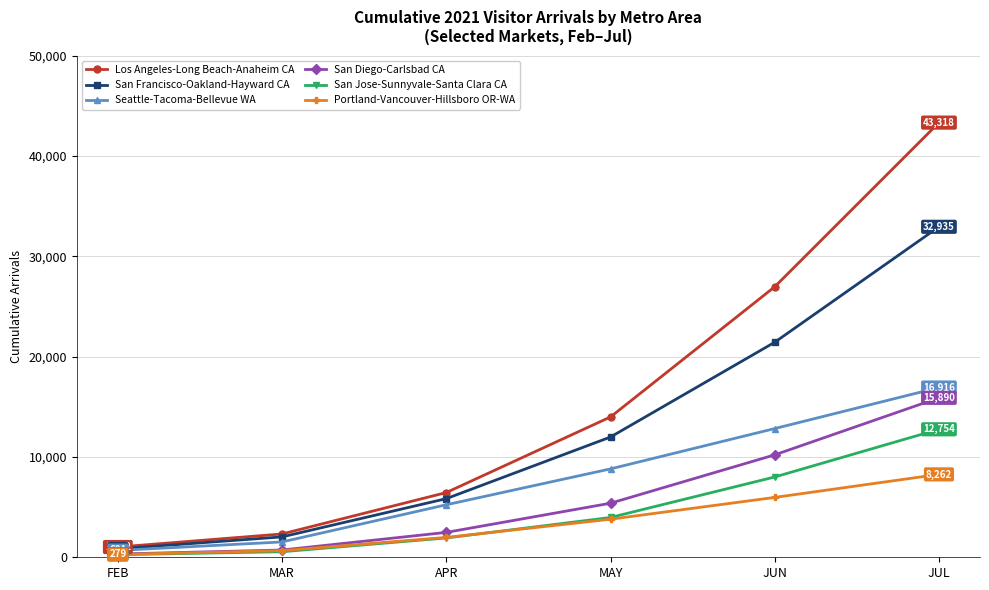

What is the greatest value displayed?

43317.7